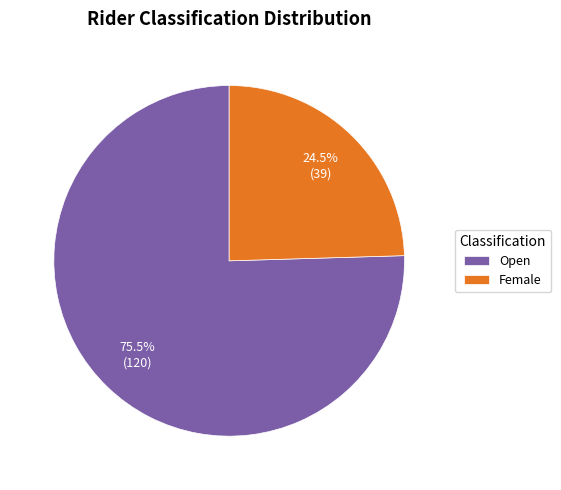

Rank the categories by value from lowest to highest.

Female, Open